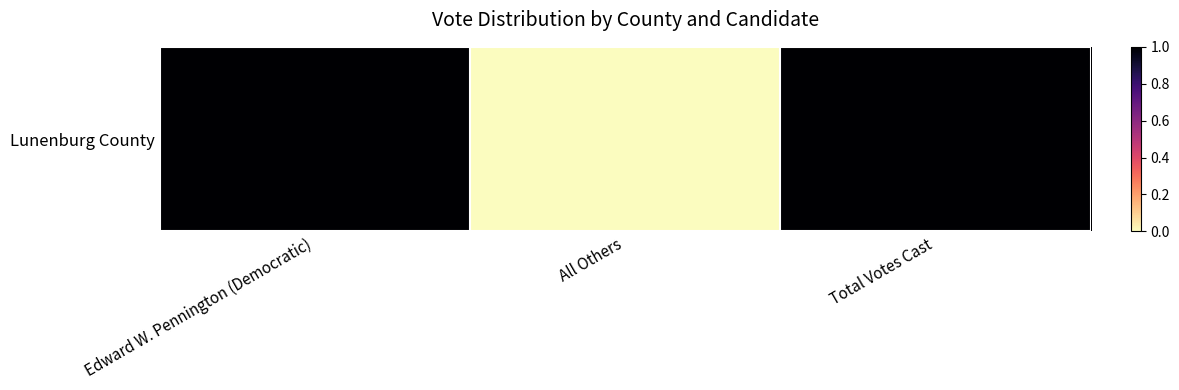

The value at Total Votes Cast is 0.6. True or false?

False